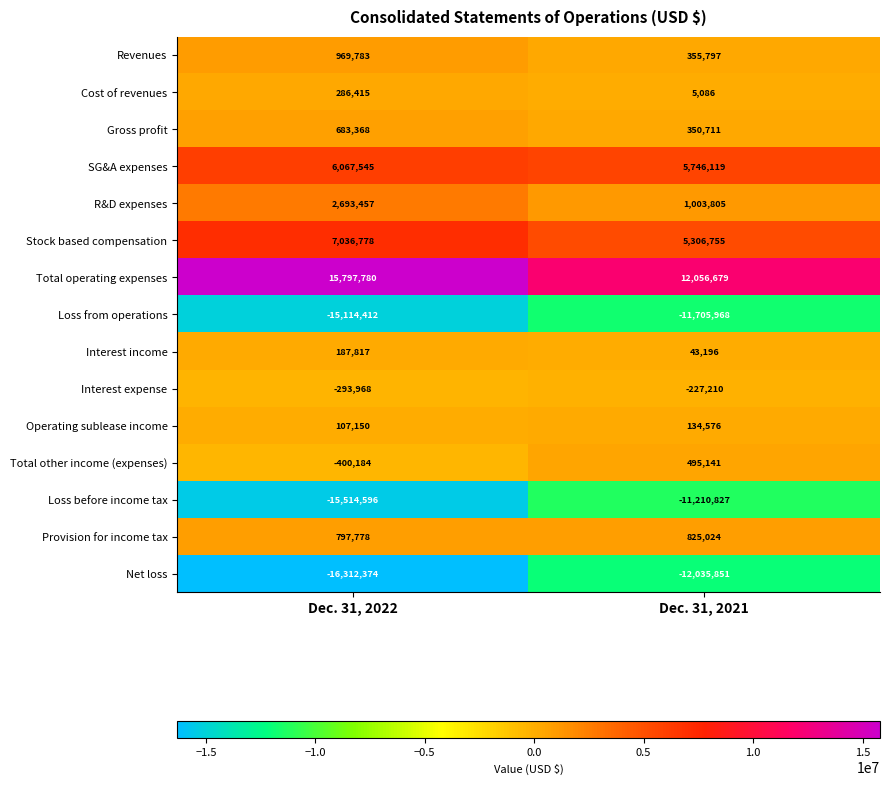

At which label is Operating sublease income closest to 120863?

Dec. 31, 2022